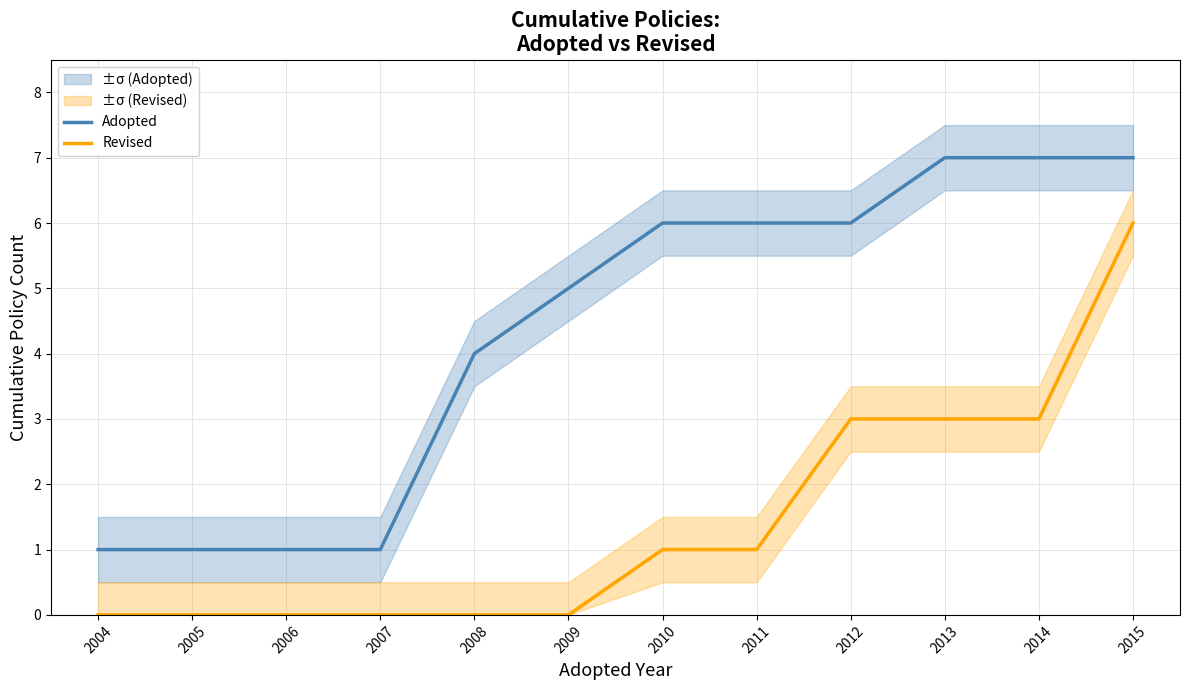

Reading left to right, transcribe all the data shown in this chart.

Adopted: 1	1	1	1	4	5	6	6	6	7	7	7
Revised: 0	0	0	0	0	0	1	1	3	3	3	6